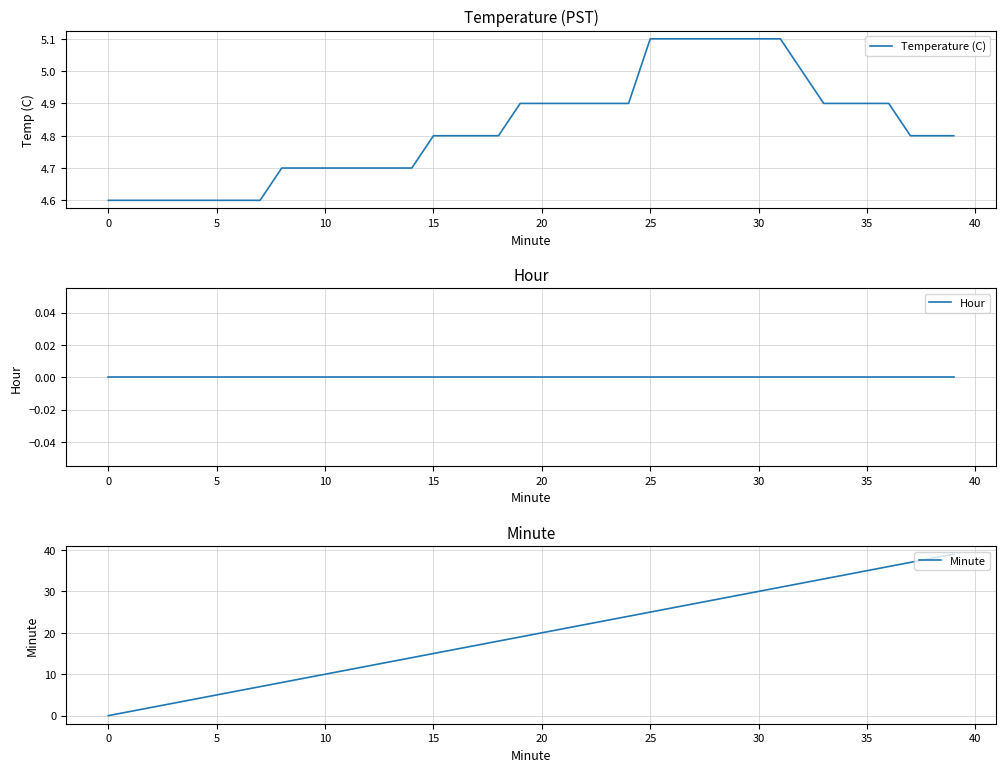

What is the minimum value for Temperature (C)?

4.6